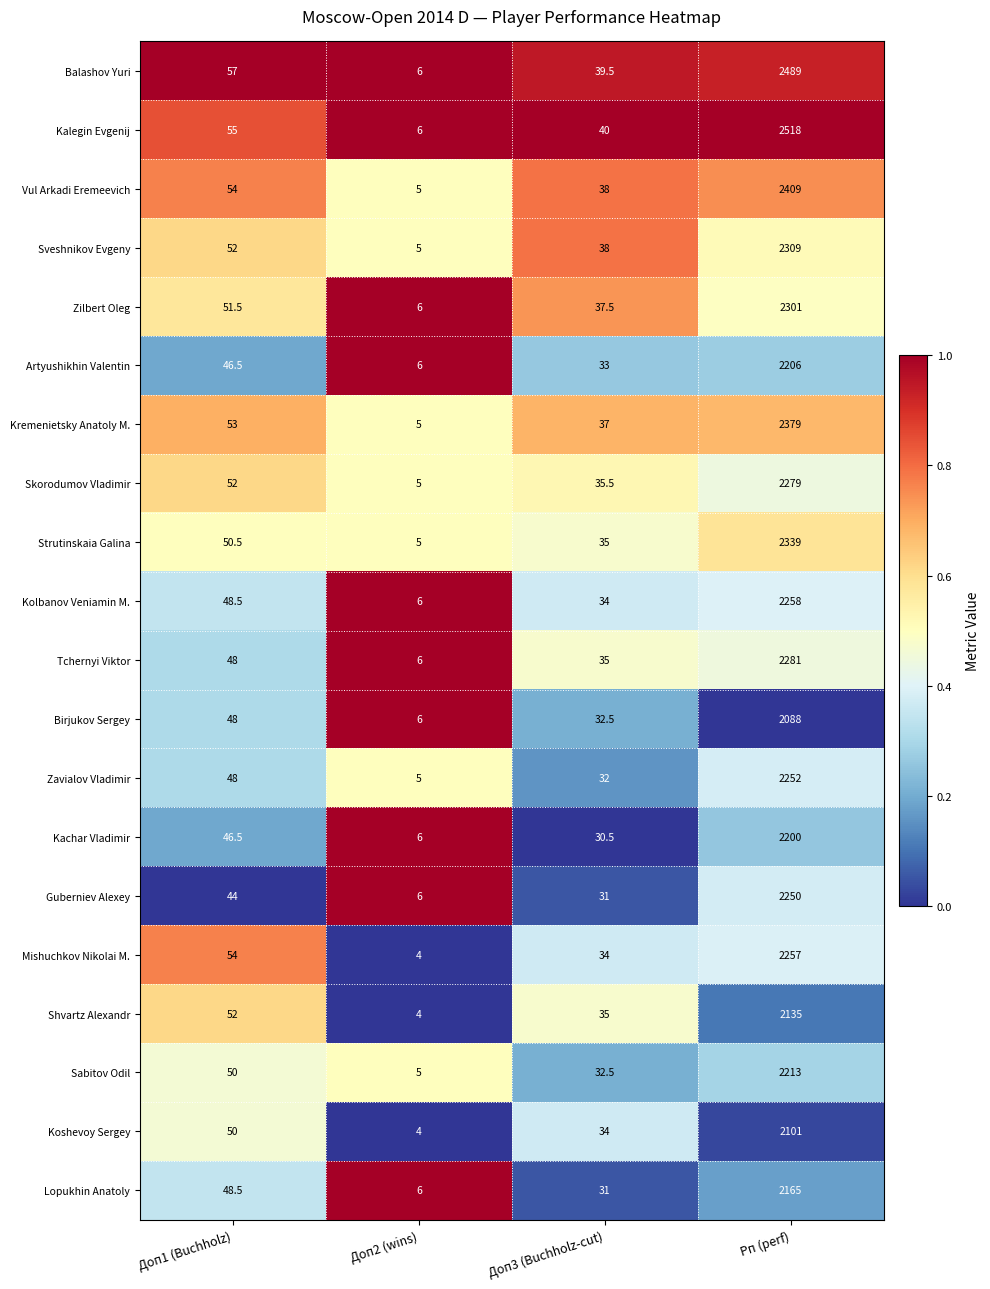

At which category is the sum across all series the highest?

Рп (perf)